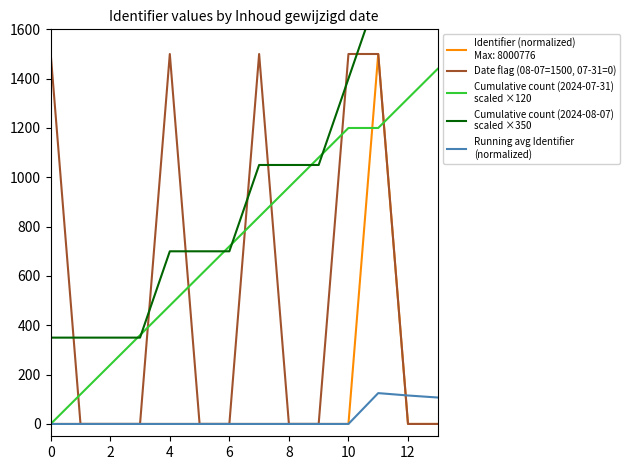

What is the difference between the maximum and second lowest values in the Running avg Identifier
(normalized) series?

125.0